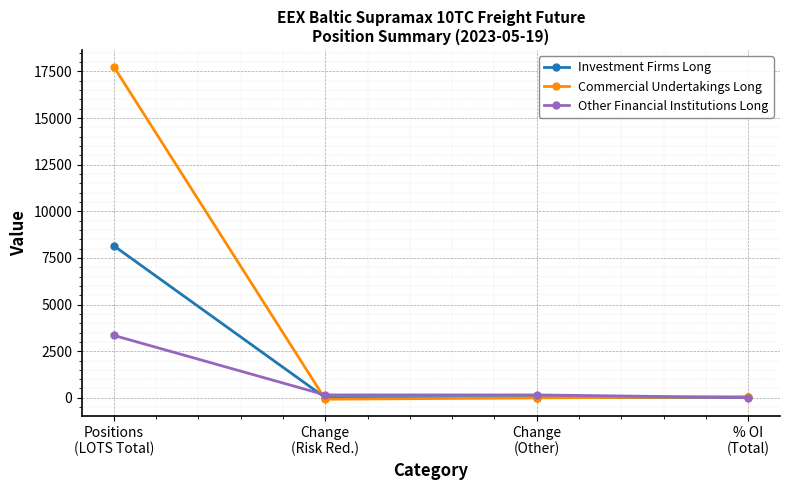

True or false: Investment Firms Long has more than 2 points higher than both neighbors.

False